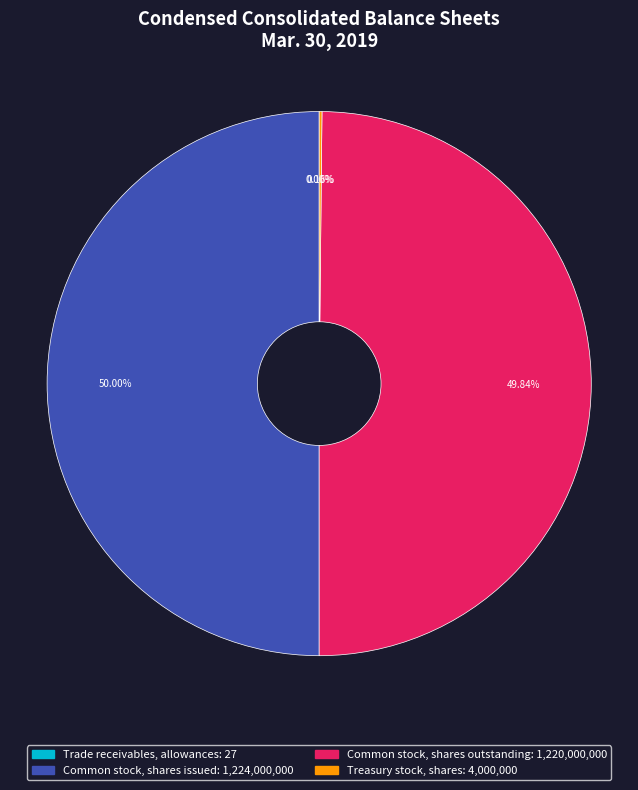

How many slices are in this pie chart?

4